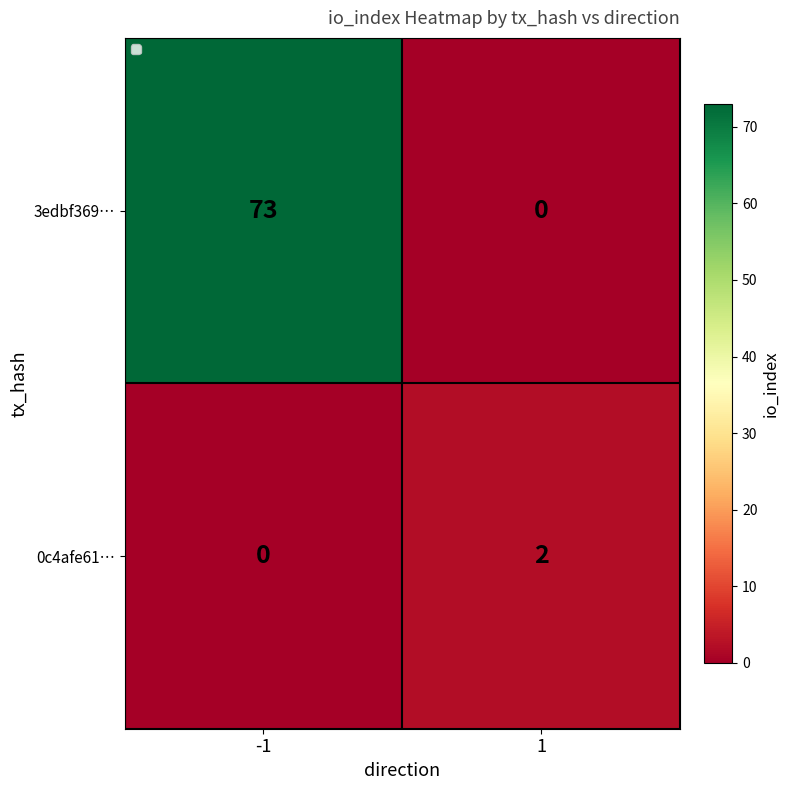

Which series has the widest spread of values?

3edbf369…